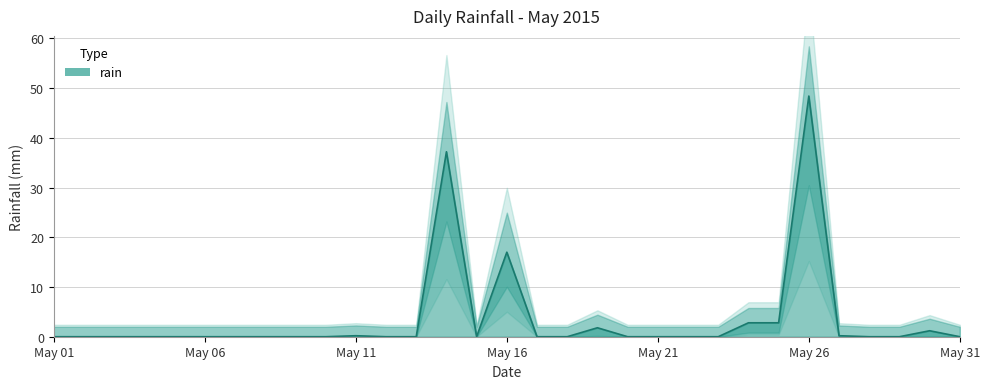

Reading left to right, transcribe all the data shown in this chart.

0.0	0.0	0.0	0.0	0.0	0.0	0.0	0.0	0.0	0.0	0.2	0.0	0.0	37.2	0.0	17.0	0.0	0.0	1.8	0.0	0.0	0.0	0.0	2.8	2.8	48.4	0.2	0.0	0.0	1.2	0.0